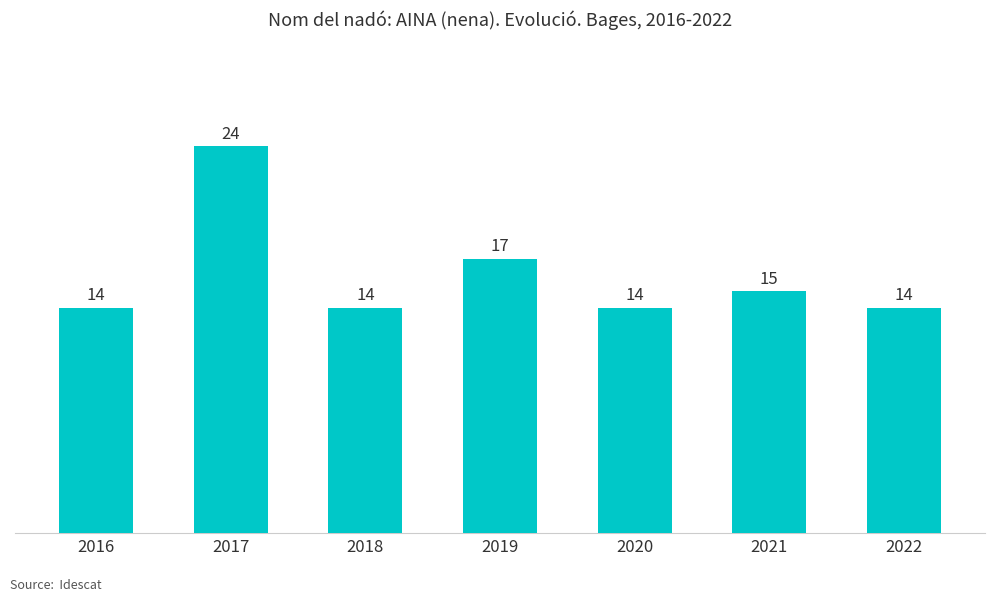

Is it true that the value at 2022 is 19?

False